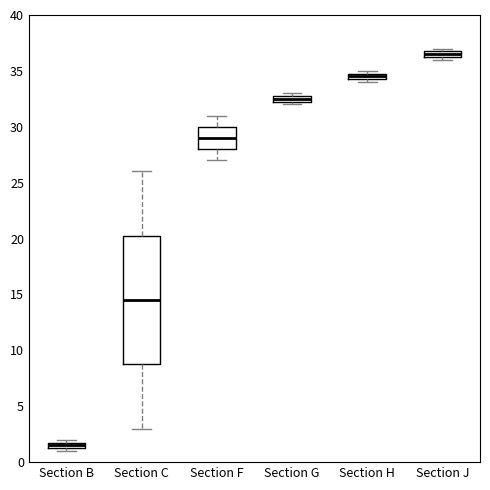

Which box has the lowest median line?

Section B